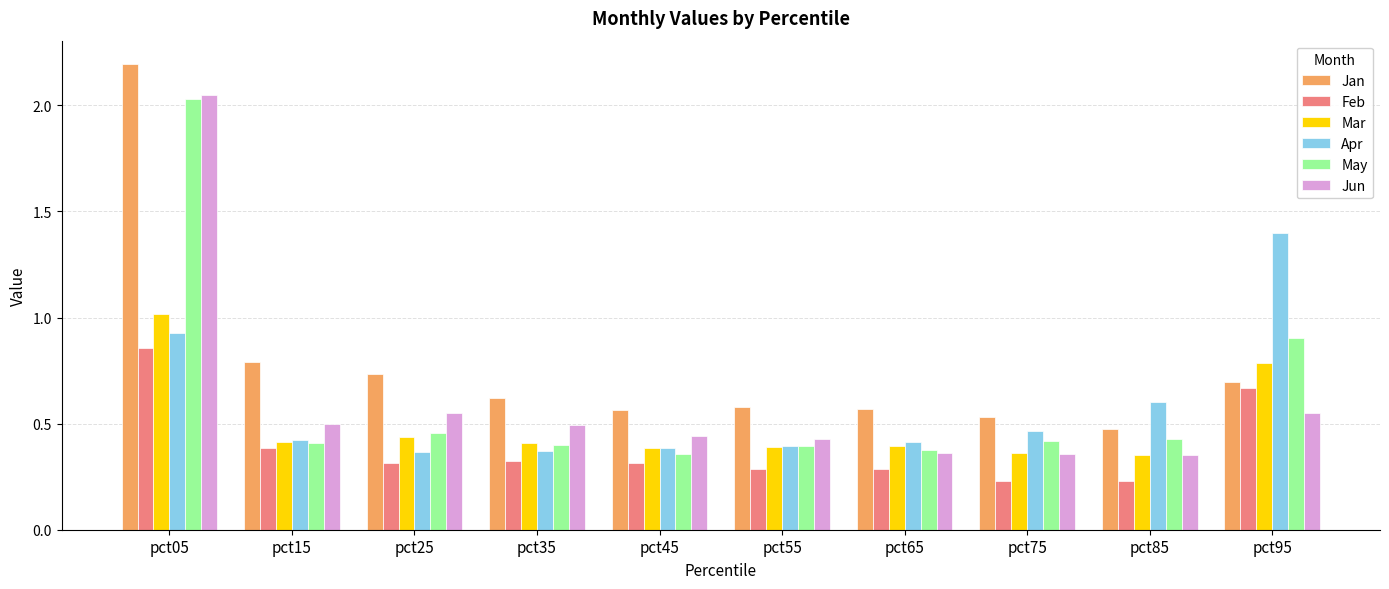

Is the value of Jan at pct55 greater than the value of Mar at pct35?

Yes